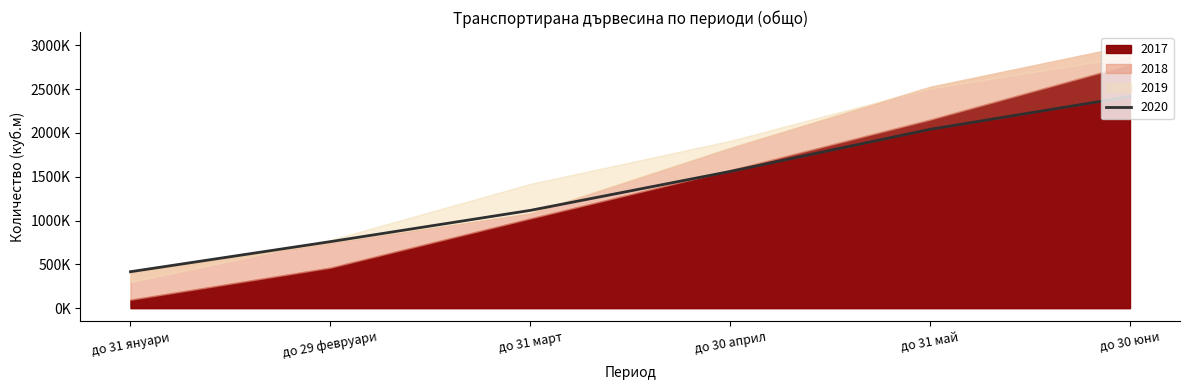

Is it true that 2020 equals 1951019 at до 31 март?

False